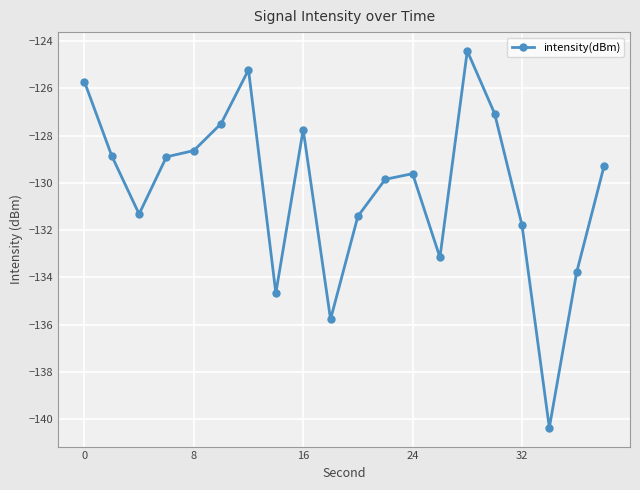

What is the sum of all values?

-2605.0